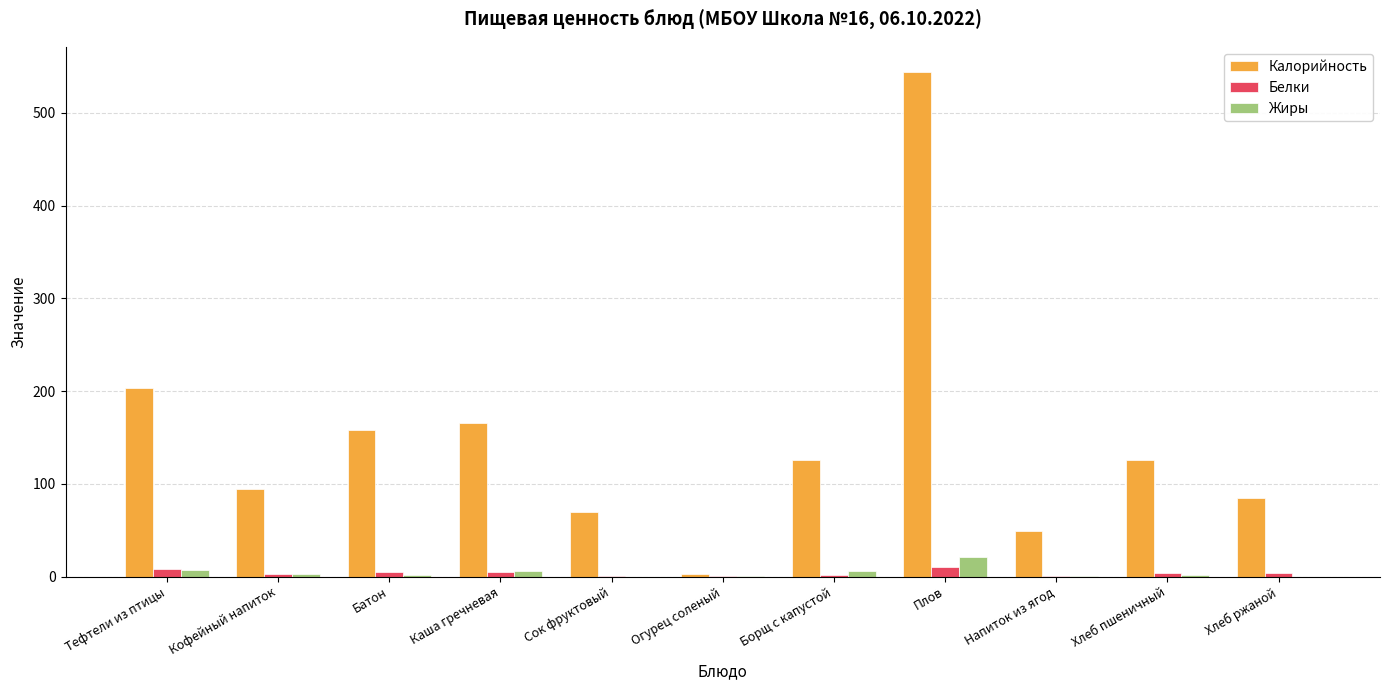

What is the sum of all Калорийность values?

1624.0